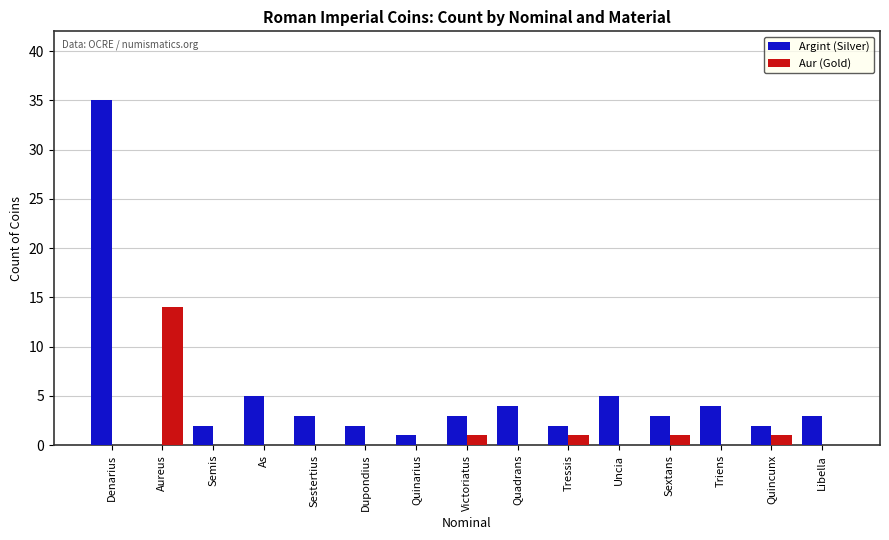

What is the spread (max minus min) of values at Quadrans?

4